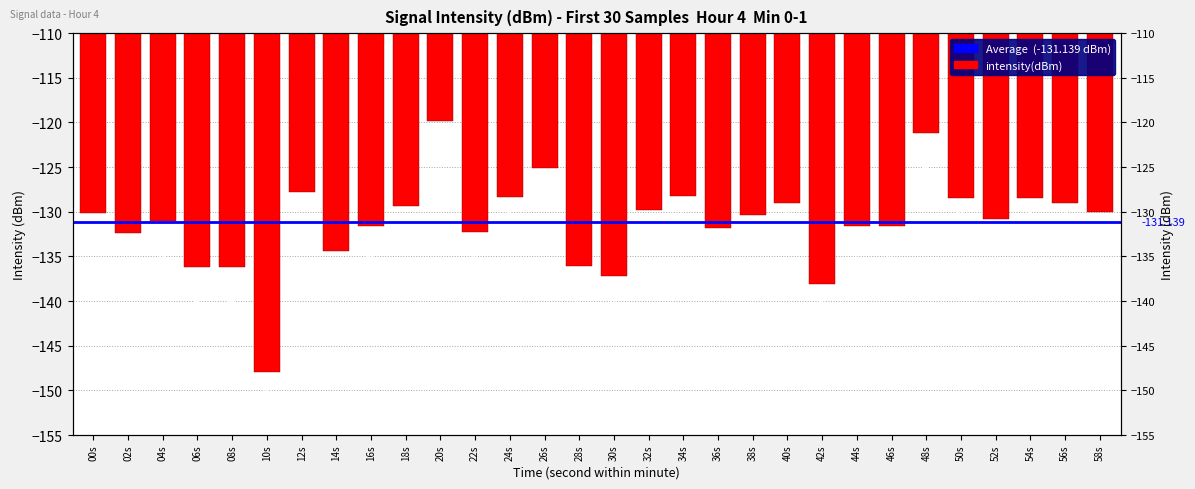

What is the maximum value shown in the chart?

-119.9